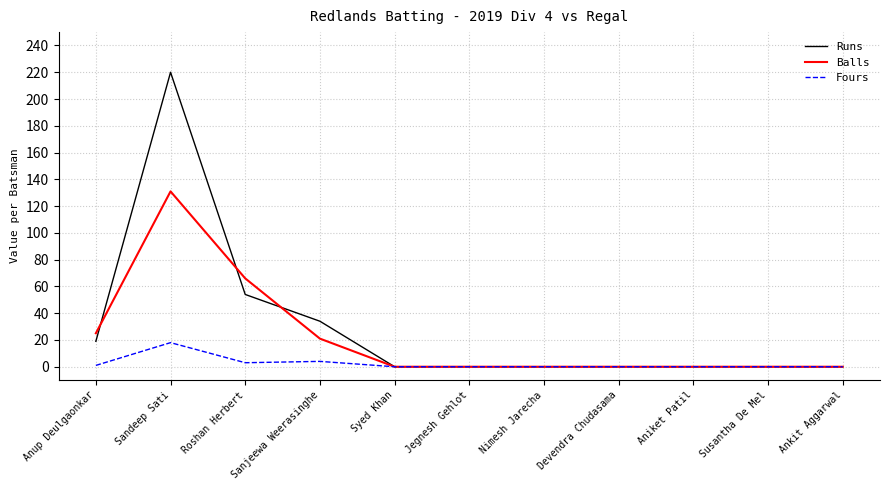

Which category has the highest value across all series?

Sandeep Sati